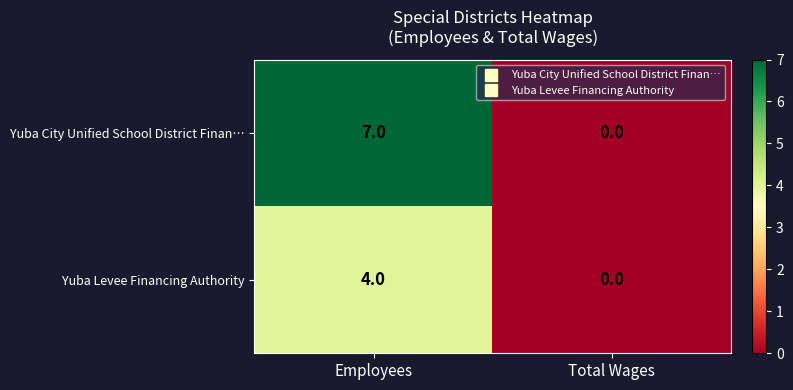

At how many categories does at least one series exceed 4?

1